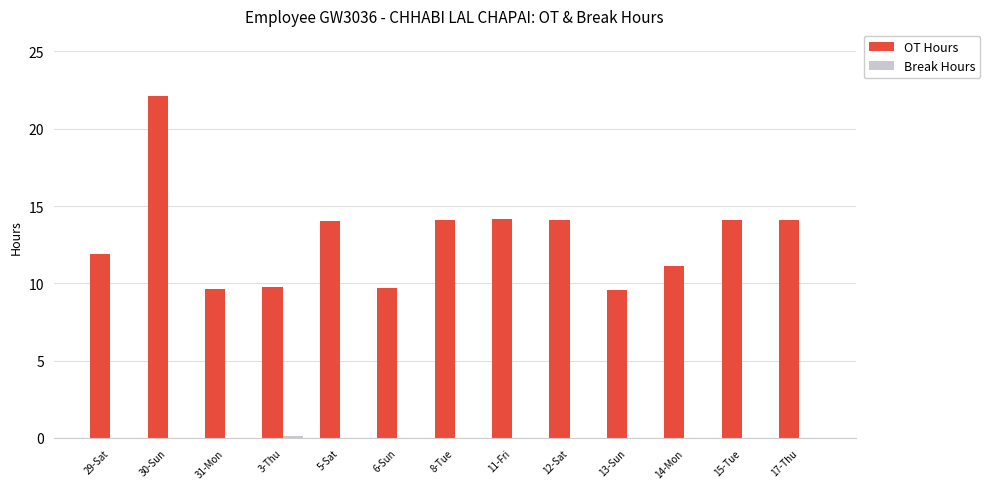

What is the total value across all series at 31-Mon?

9.6